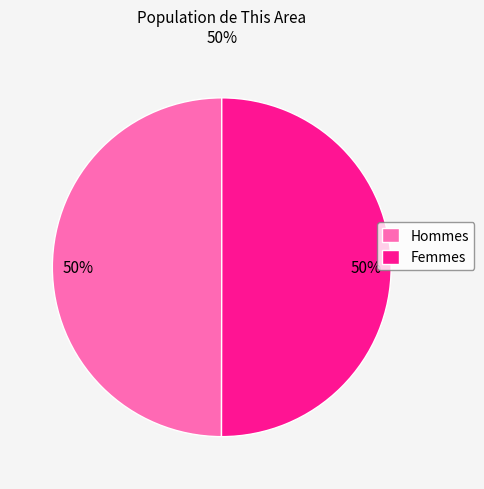

To the nearest percent, what is the average slice percentage?

50%